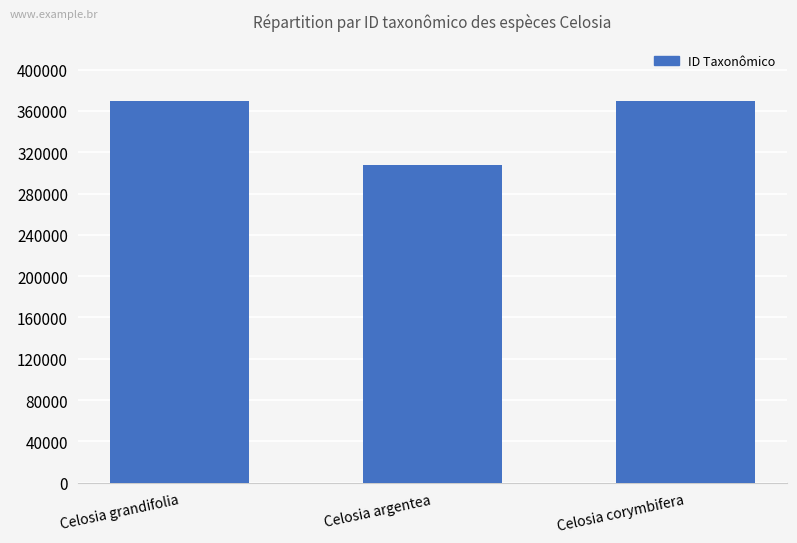

Where is the data nearest to the value 338634?

Celosia corymbifera